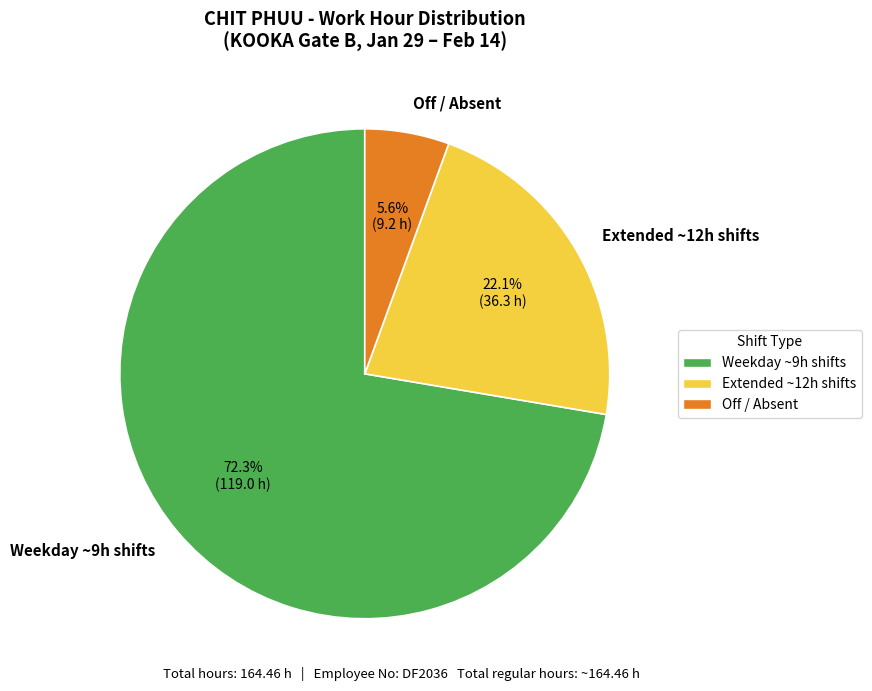

How many slices are in this pie chart?

3